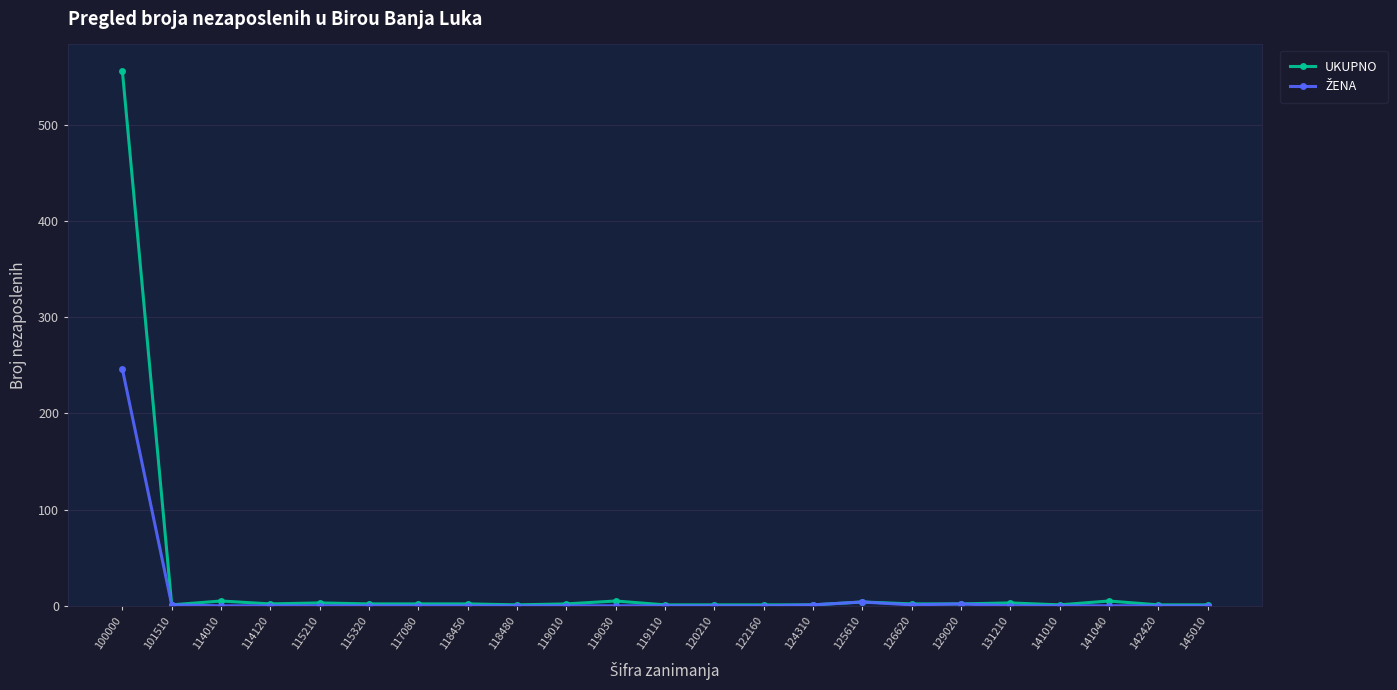

The value of UKUPNO at 100000 is 909. True or false?

False